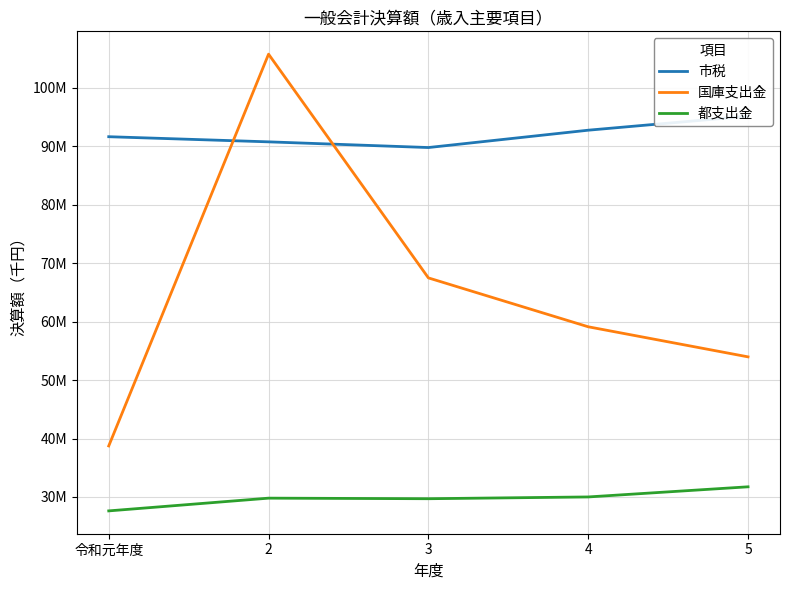

What is the label of the 1st point from the right?

5